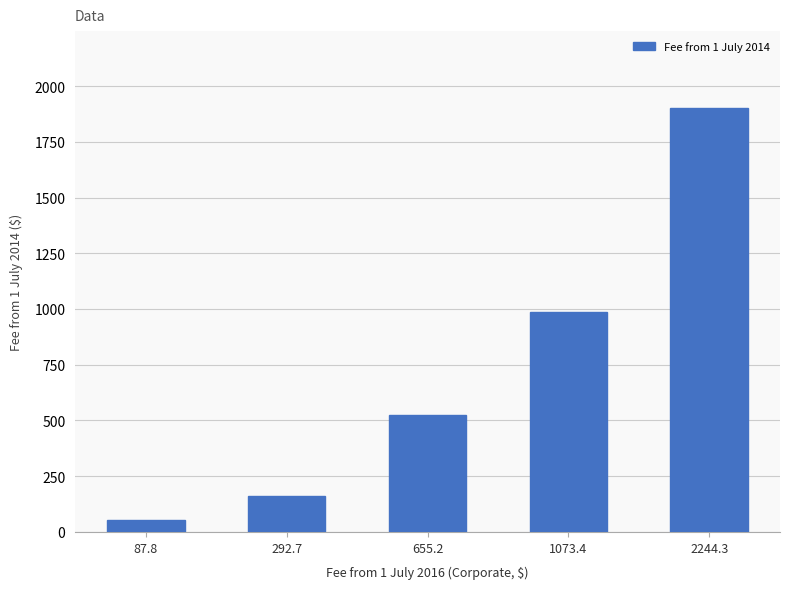

How many data points are less than 525?

2